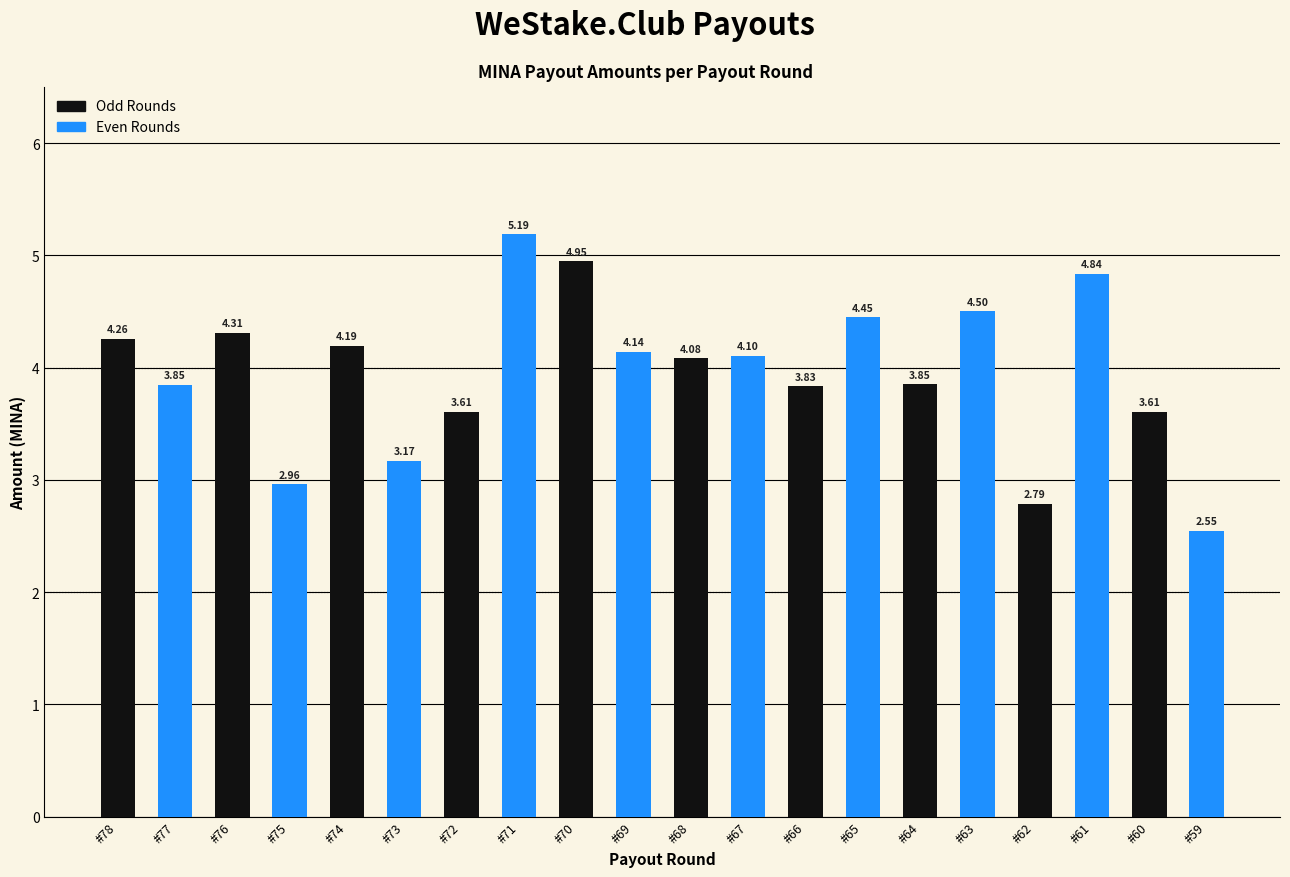

What is the difference between the maximum and minimum values?

2.6